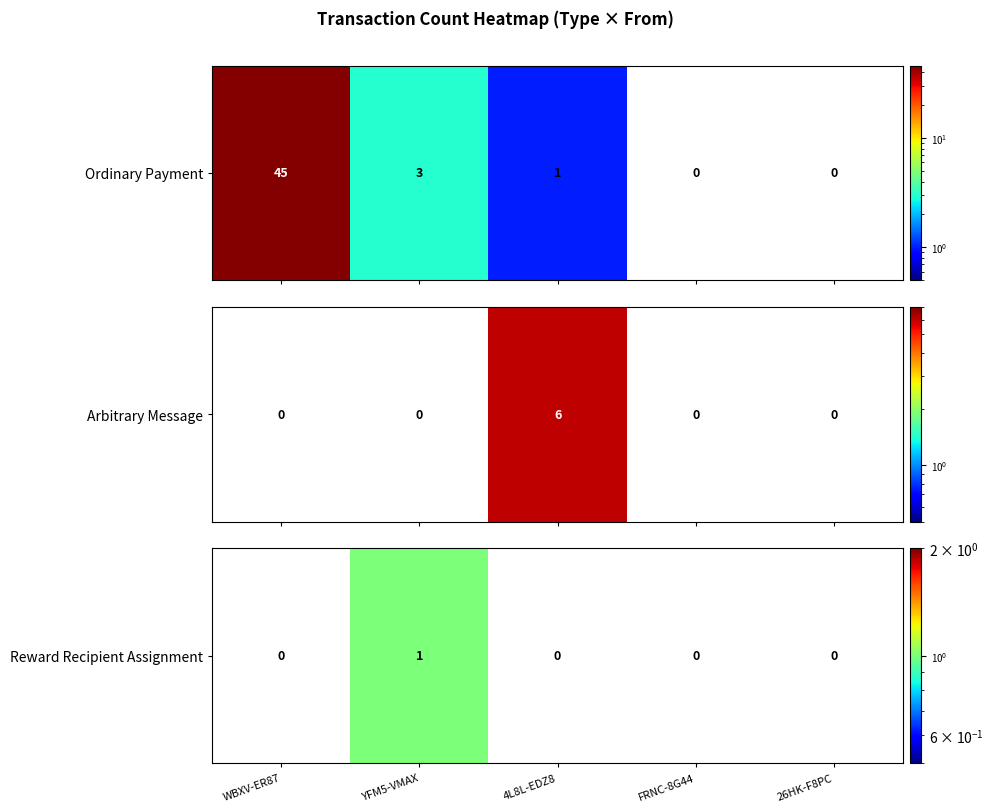

Which category has the highest value across all series?

YFM5-VMAX